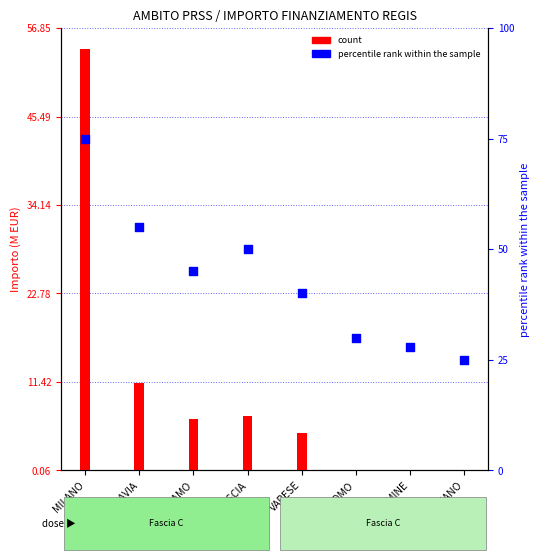

What is the total value across all series at DALMINE?

28.0